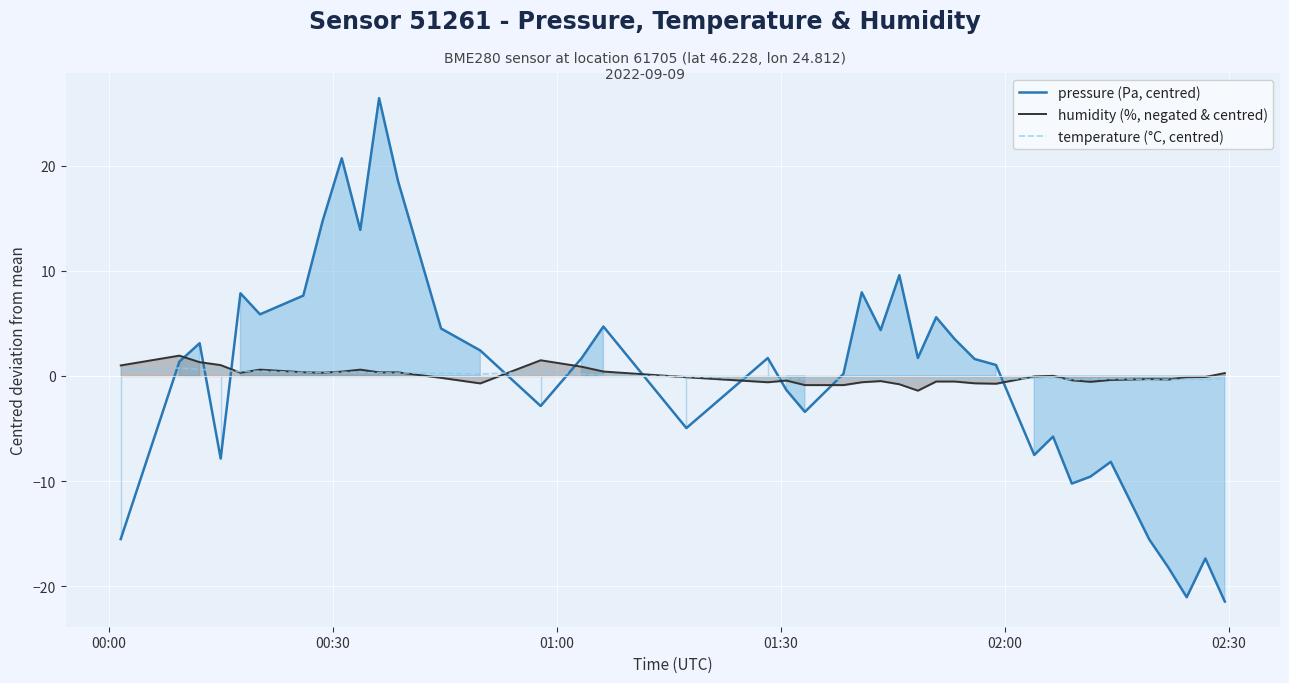

What is the highest value of the humidity (%, negated & centred) series?

1.9